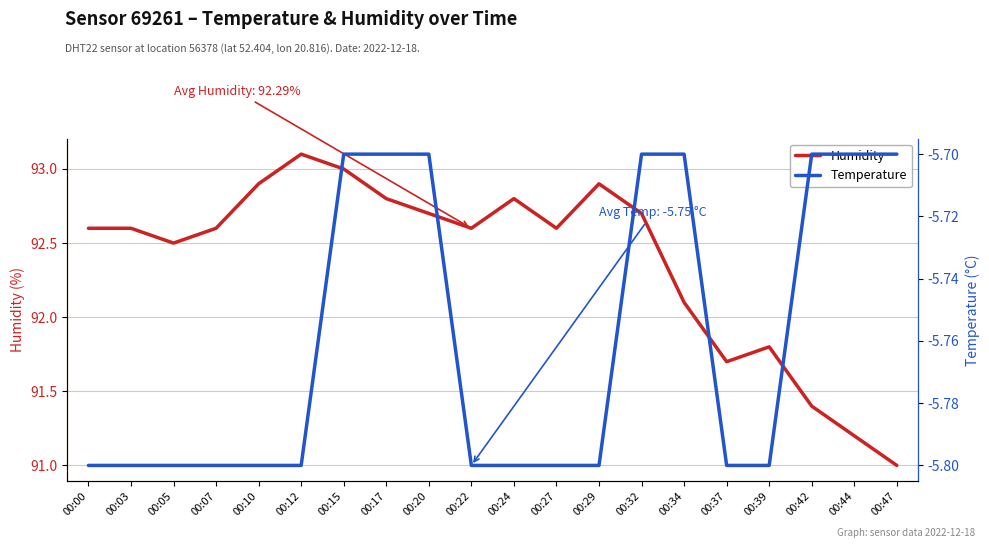

What is the average value of the humidity series?

92.4